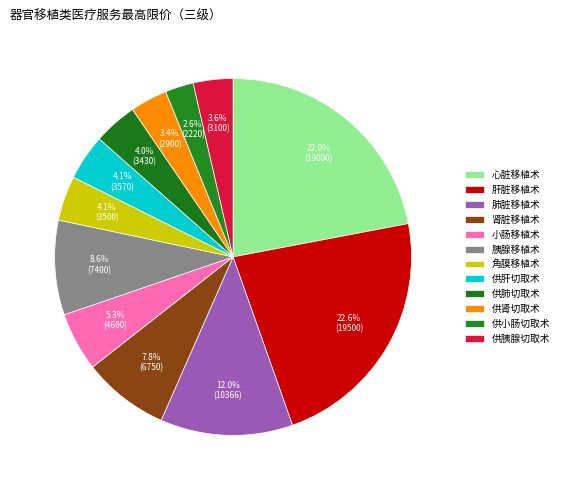

How much of the chart is everything except 供肾切取术?

96.6%